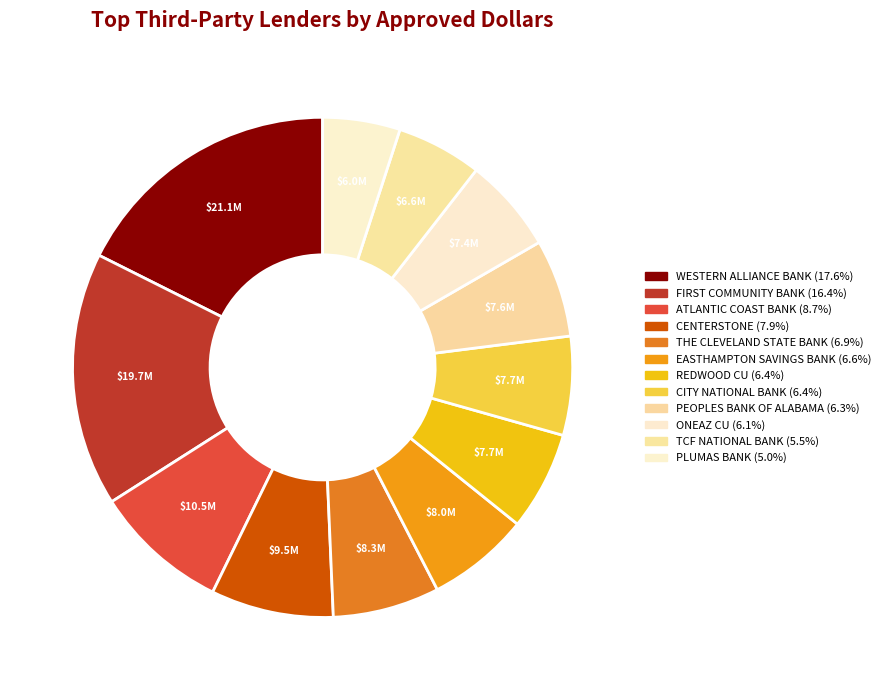

What percentage is the PLUMAS BANK slice, to the nearest percent?

5%